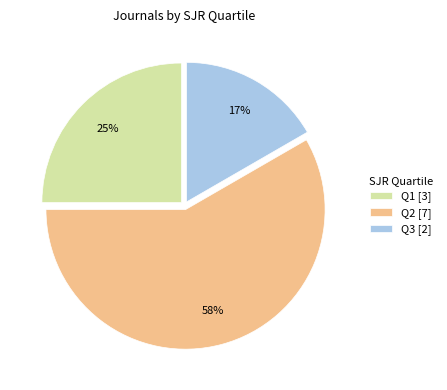

How many segments does this pie chart have?

3